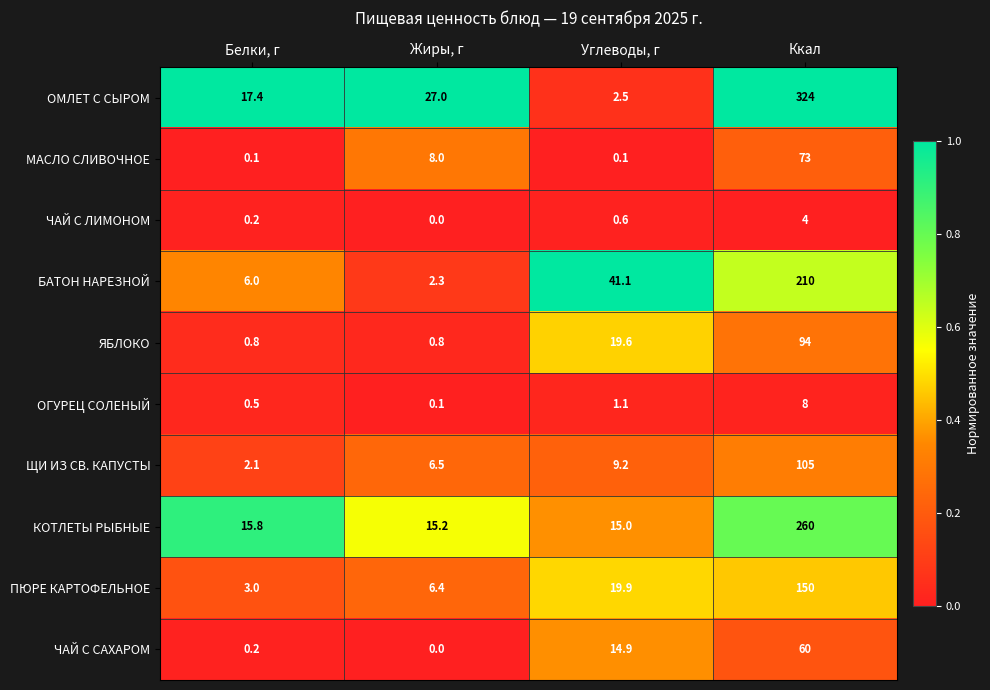

At which category is the sum across all series the highest?

Ккал